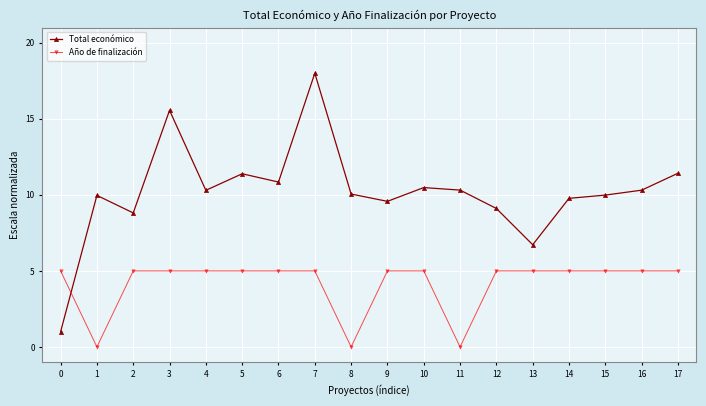

Which series has the widest spread of values?

Total económico